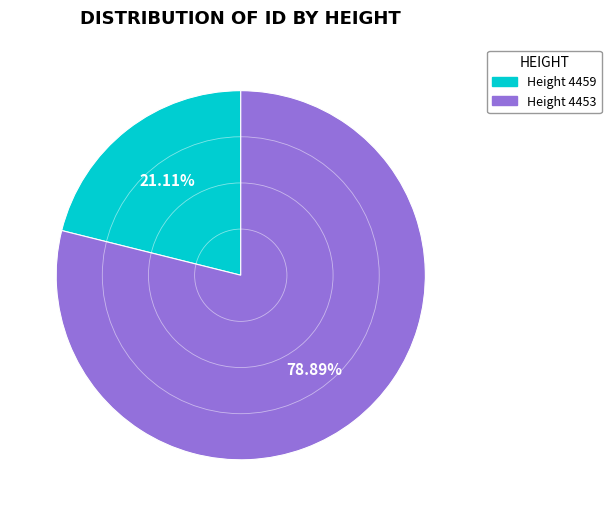

Is there a majority slice in this chart?

Yes